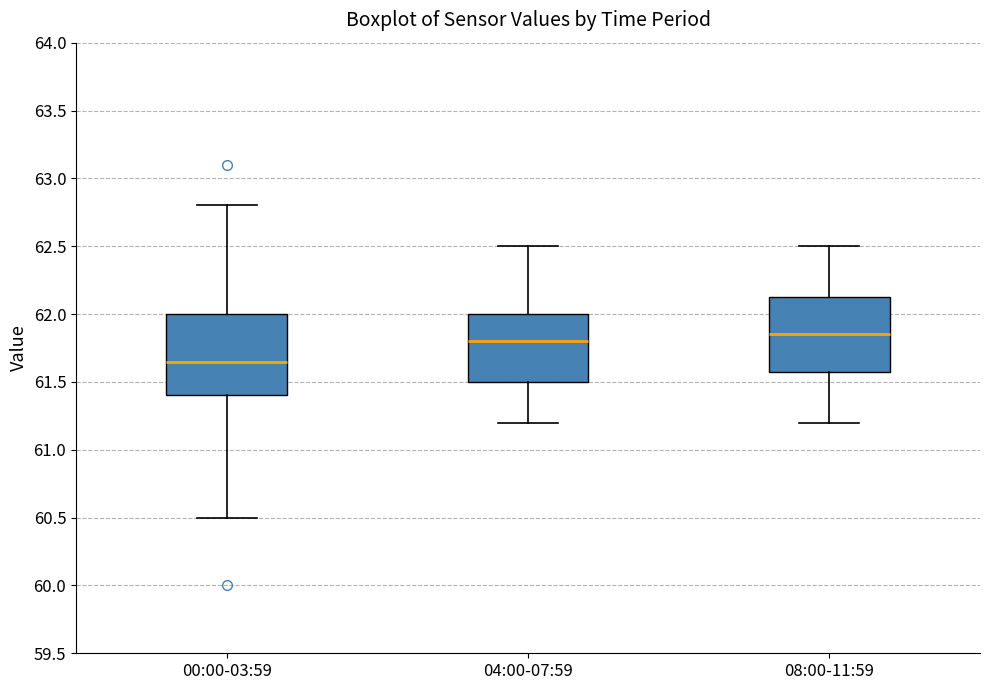

Which box is the tallest, from its lower edge to its upper edge?

00:00-03:59